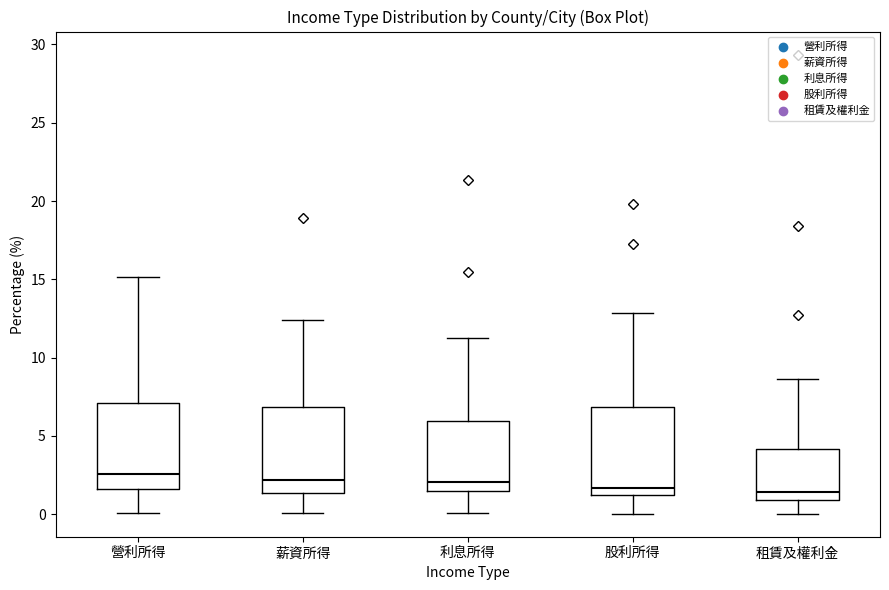

Reading left to right, read every box against the y-axis: the position of its median line, the range the box covers, and the ends of its whiskers. The values are not printed on the chart, so give them approximately, as read against the axis.

營利所得: median 2.5, box 1.5 to 7.0, whiskers 0.0 to 15.0
薪資所得: median 2.0, box 1.5 to 7.0, whiskers 0.0 to 12.5
利息所得: median 2.0, box 1.5 to 6.0, whiskers 0.0 to 11.0
股利所得: median 1.5, box 1.0 to 7.0, whiskers 0.0 to 13.0
租賃及權利金: median 1.5, box 1.0 to 4.0, whiskers 0.0 to 8.5